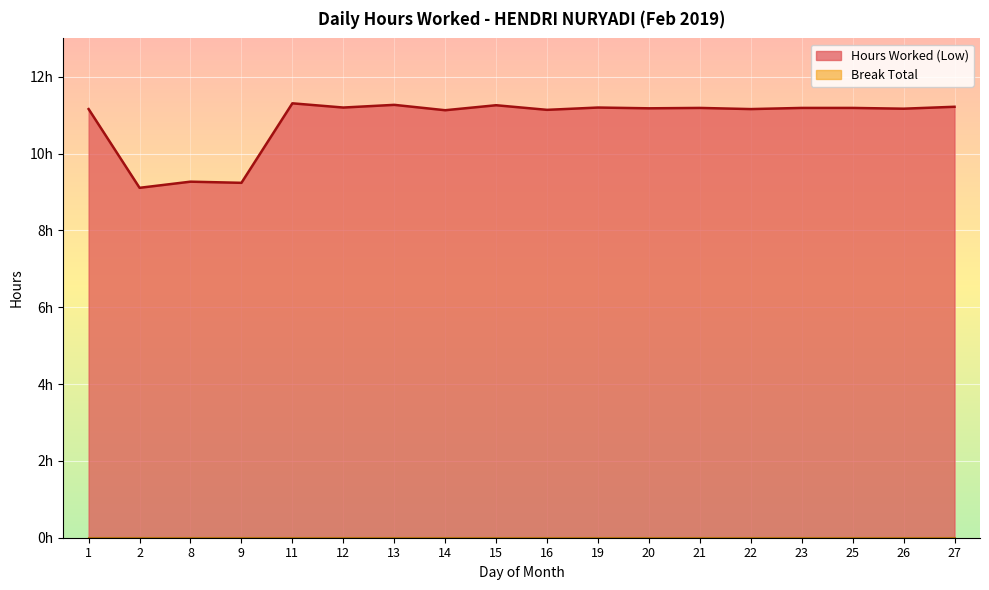

How many series are shown in this chart?

1